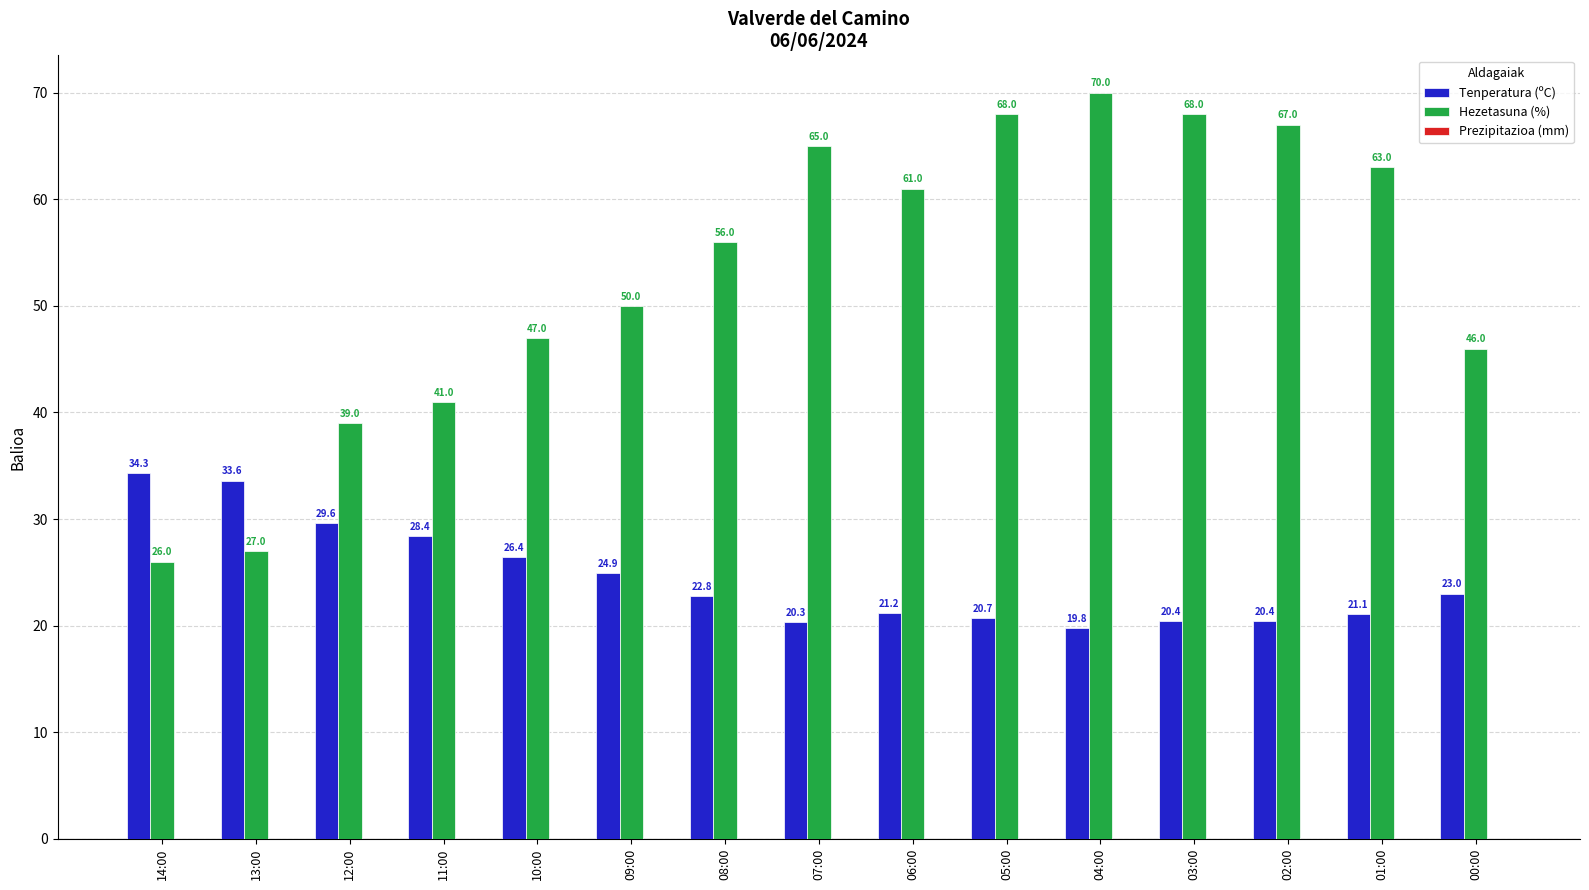

Rank the series by their average value, from highest to lowest.

Hezetasuna (%), Tenperatura (ºC)